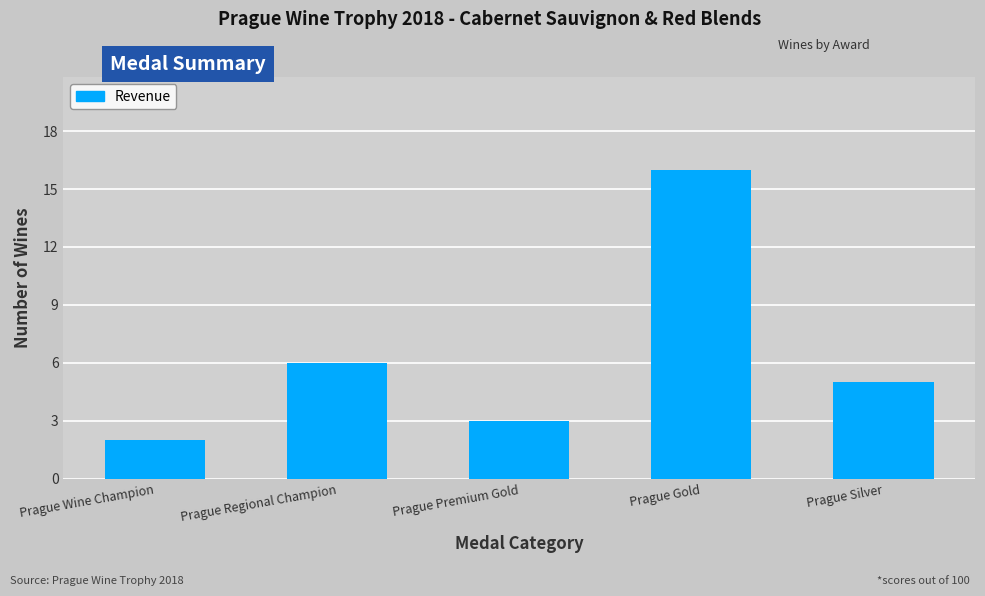

How many data points are less than 5?

2